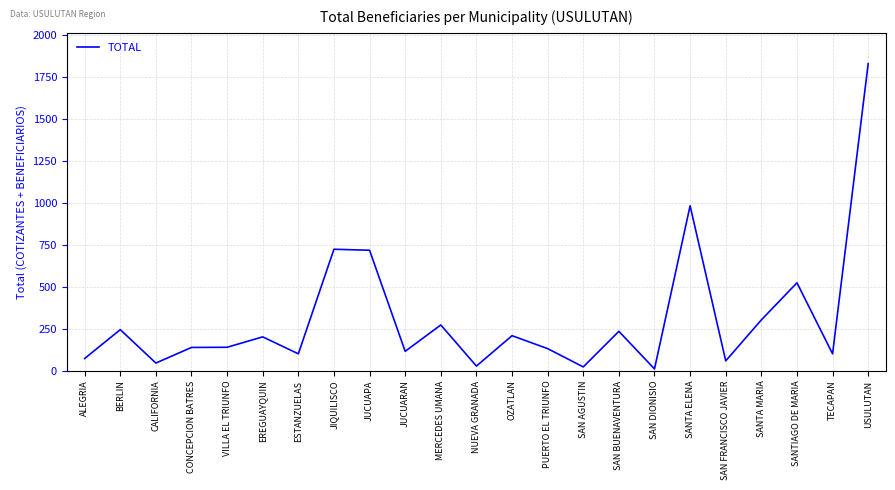

True or false: the data shows 79 at BERLIN.

False